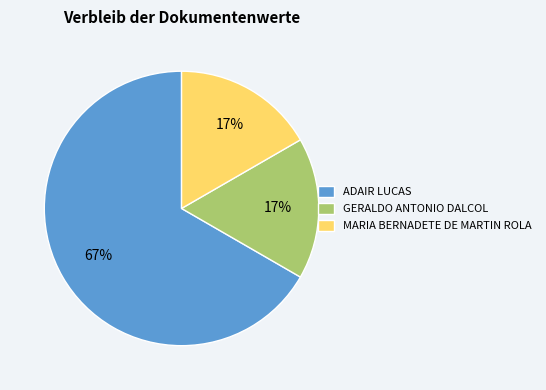

Do ADAIR LUCAS and GERALDO ANTONIO DALCOL together represent more than half of the pie?

Yes